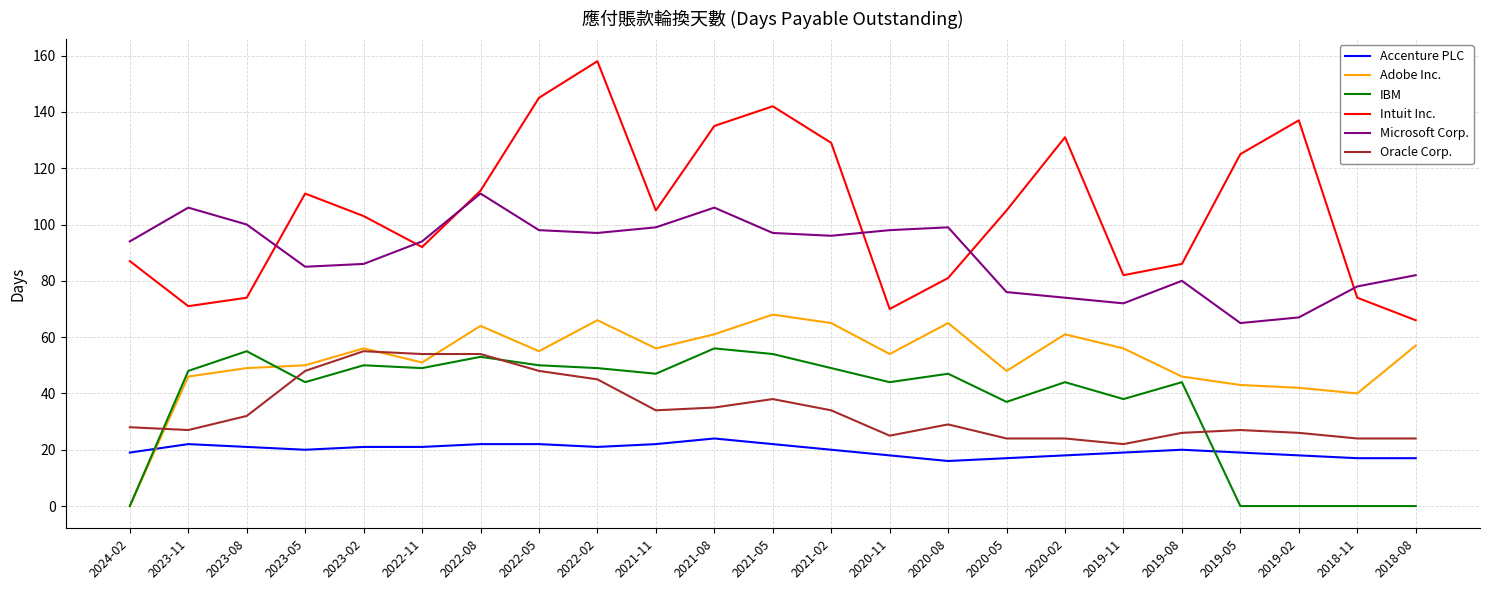

Count the number of data series in this chart.

6